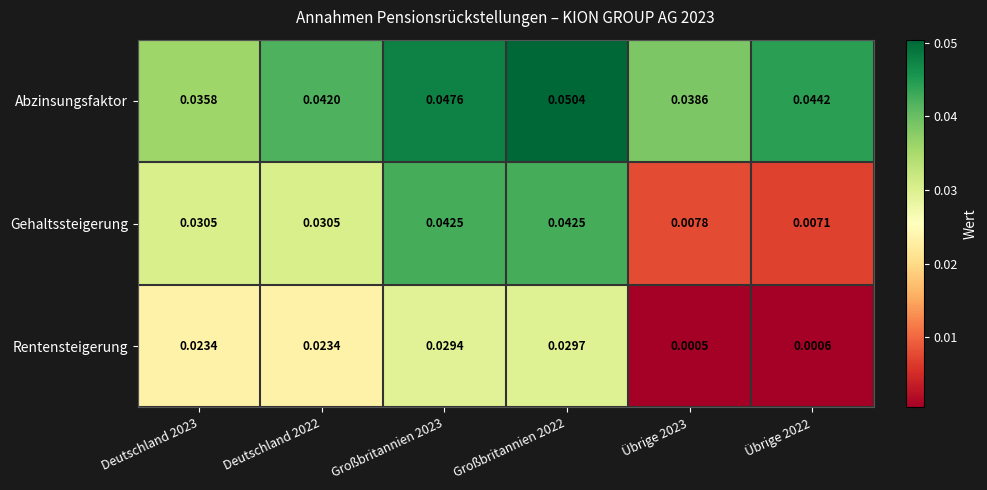

List the series in order of their peak value, highest first.

Abzinsungsfaktor, Gehaltssteigerung, Rentensteigerung